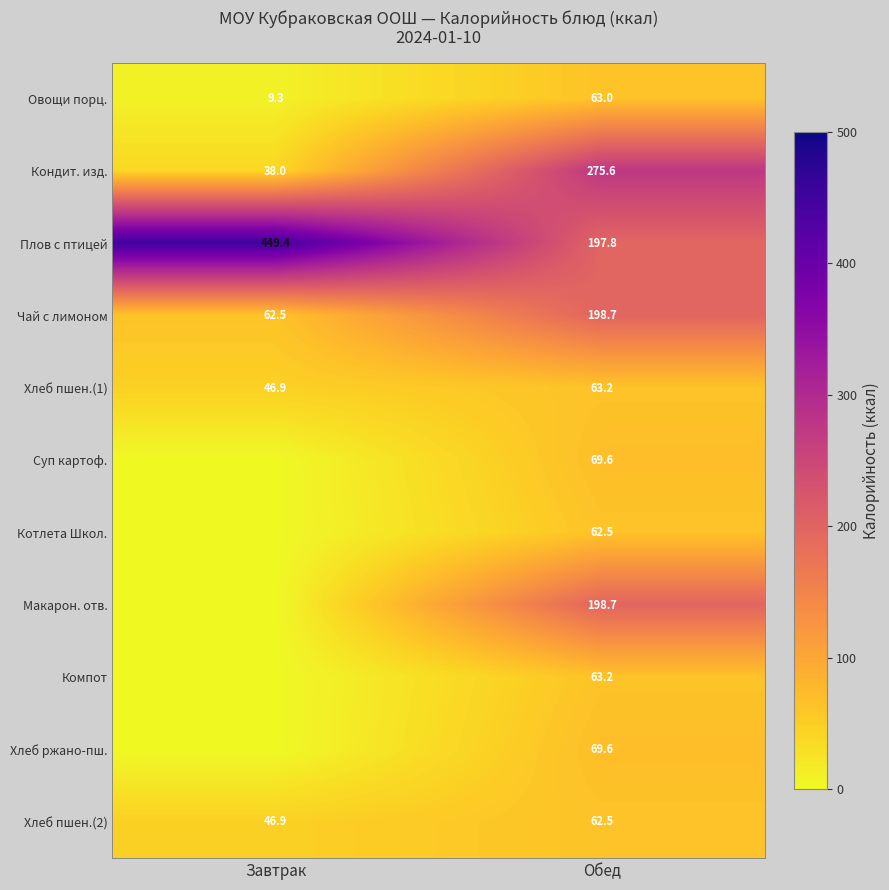

What is the sum of the Хлеб пшен.(1) values at Завтрак and Обед?

110.1